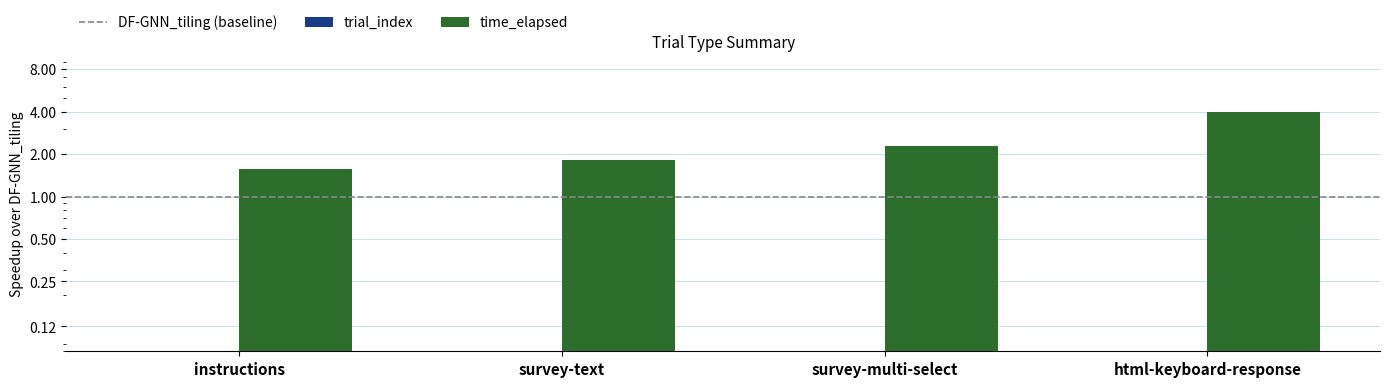

The value of time_elapsed at html-keyboard-response is 4.0. True or false?

True